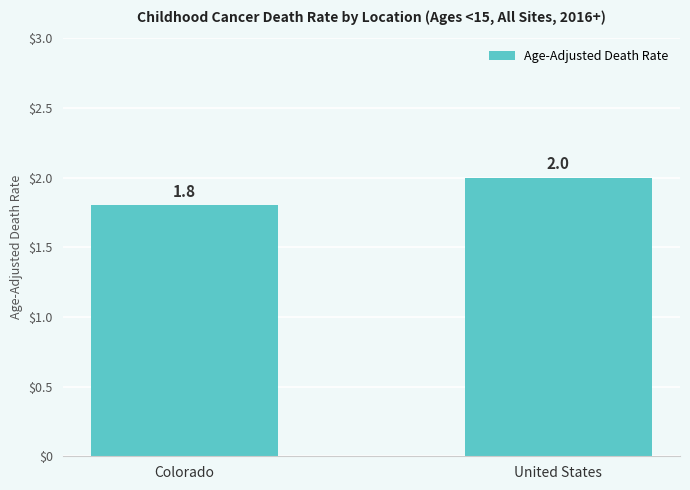

Reading left to right, what are all the values shown in this chart?

Colorado=1.8	United States=2.0